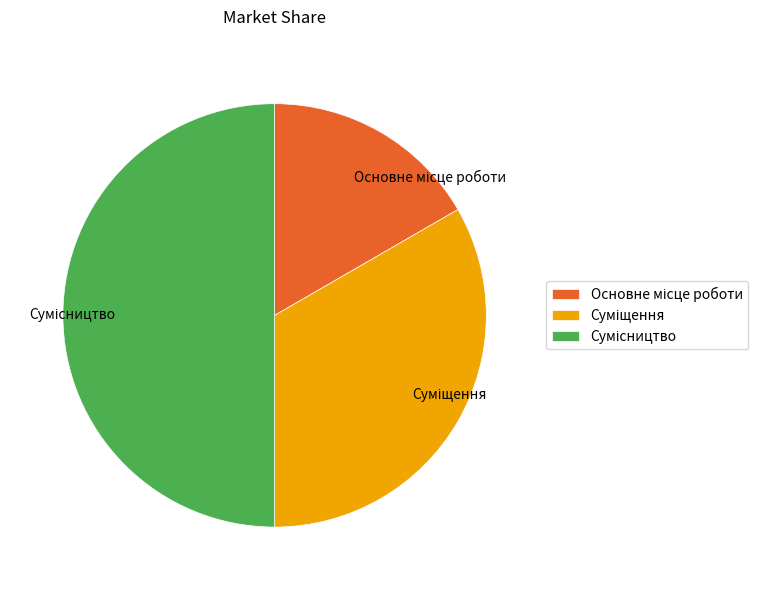

To the nearest percent, what percentage of the pie is Основне місце роботи?

17%